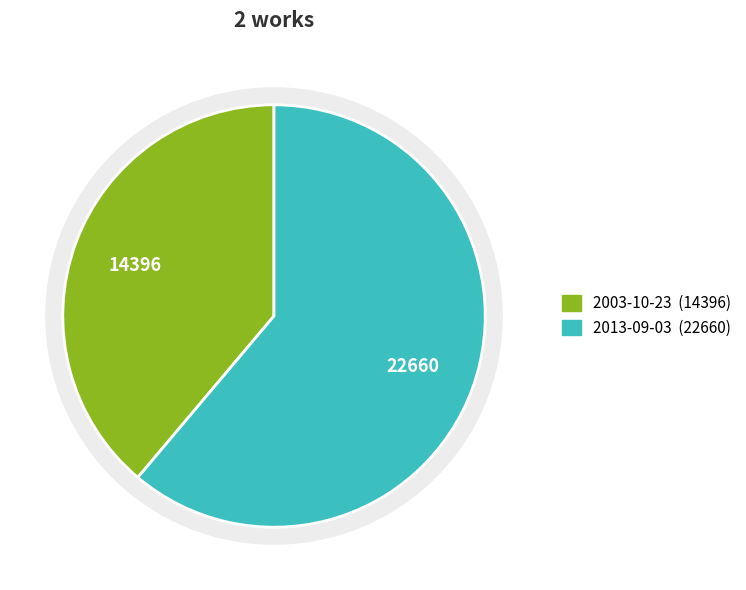

Rank the categories by value from lowest to highest.

2003-10-23, 2013-09-03